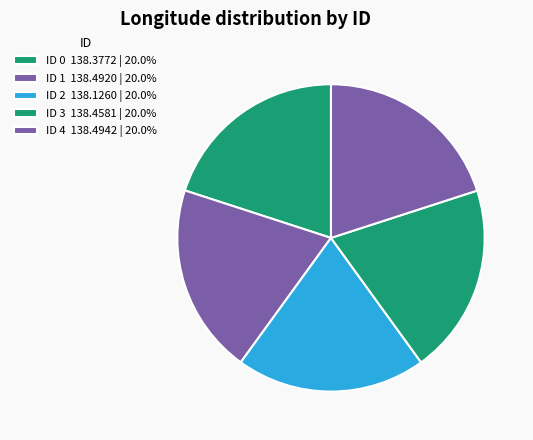

How many segments does this pie chart have?

5